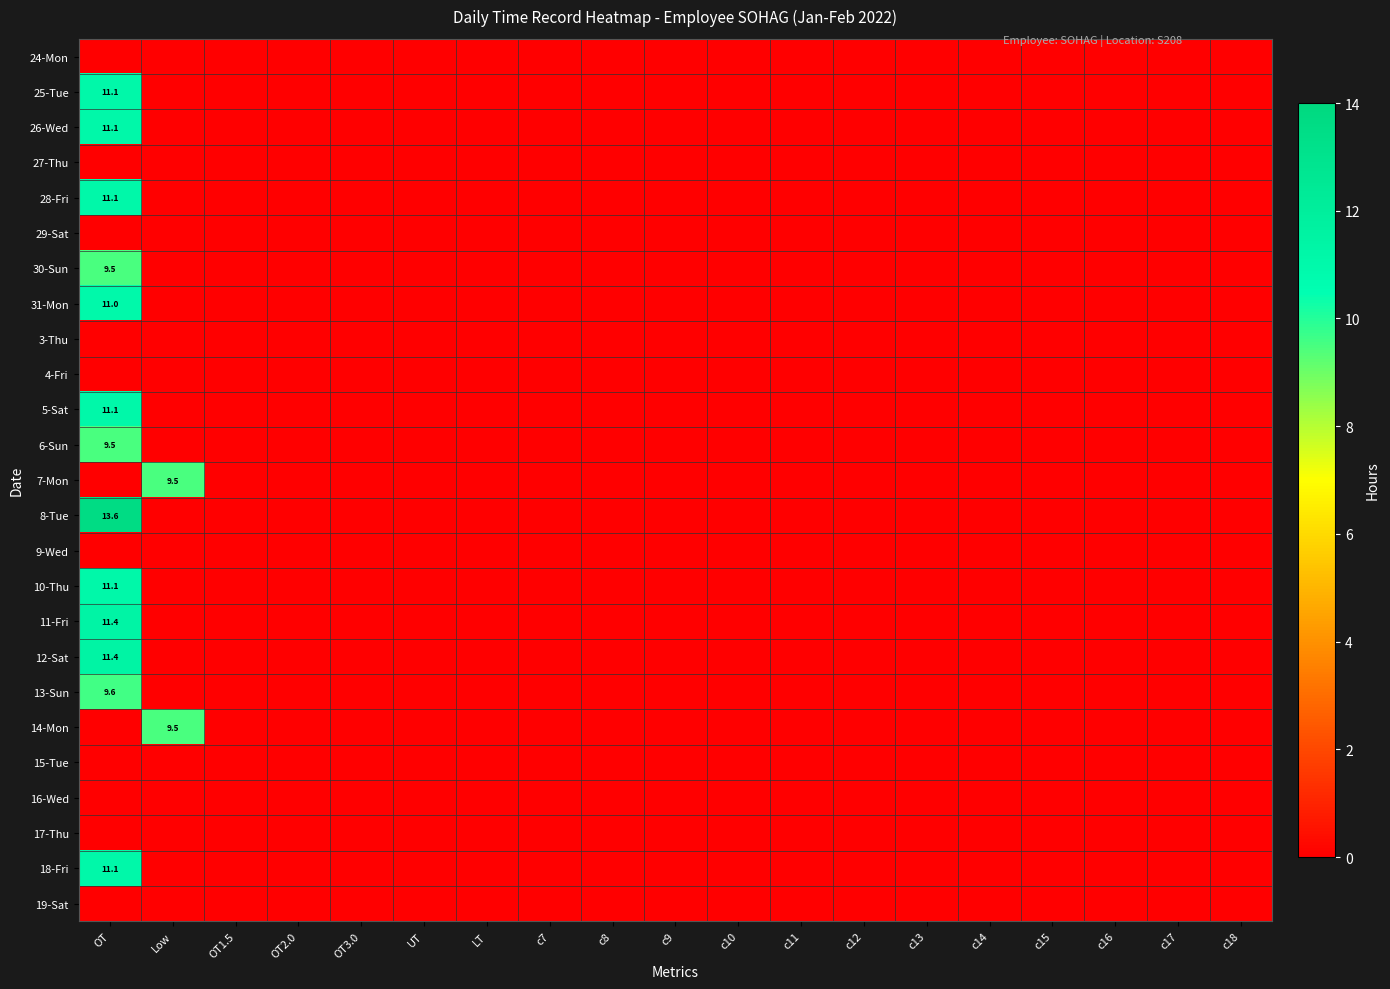

List the labels in order of 7-Mon value, smallest first.

OT, OT1.5, OT2.0, OT3.0, UT, LT, c7, c8, c9, c10, c11, c12, c13, c14, c15, c16, c17, c18, Low